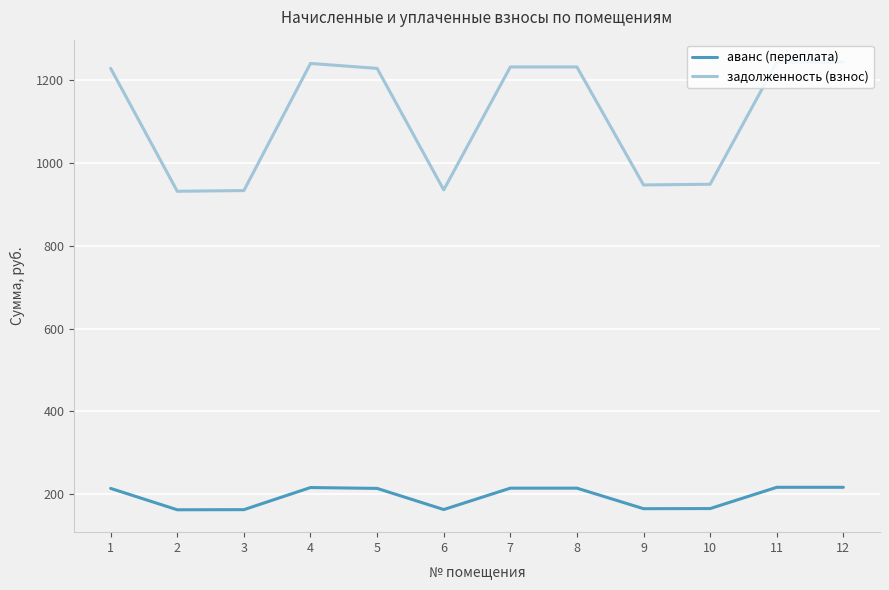

What is the lowest value of the аванс (переплата) series?

162.1